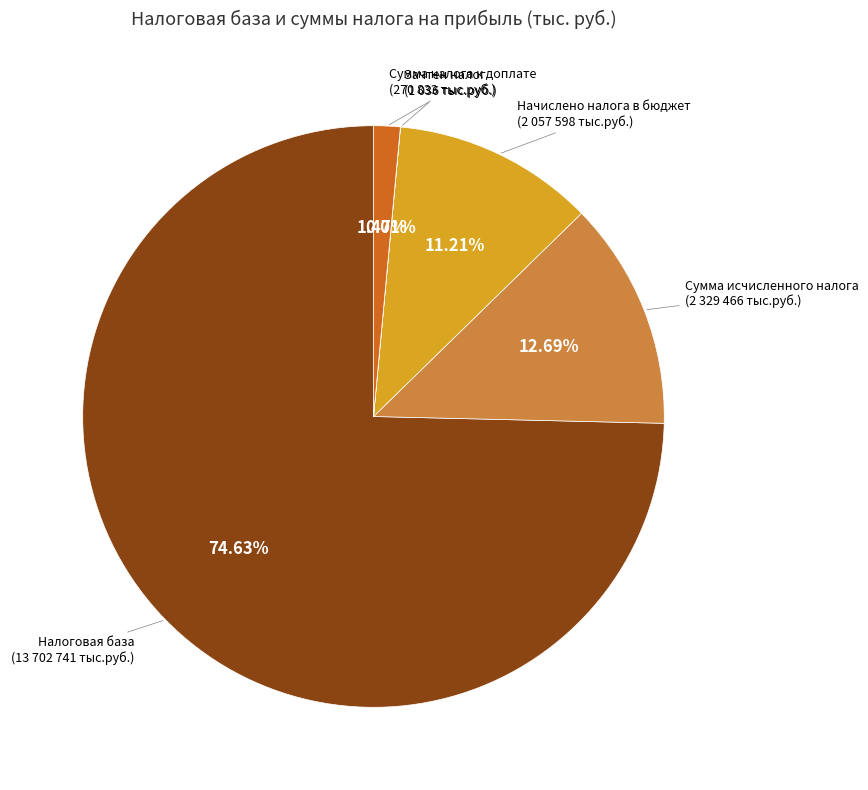

What percentage is the Начислено налога в бюджет slice, to the nearest percent?

11%